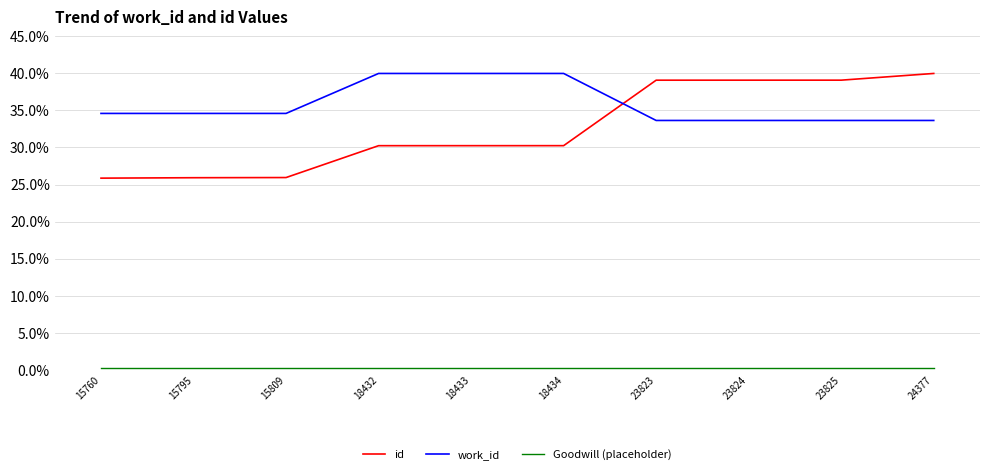

What is the difference between the work_id values at 23823 and 18432?

6.3